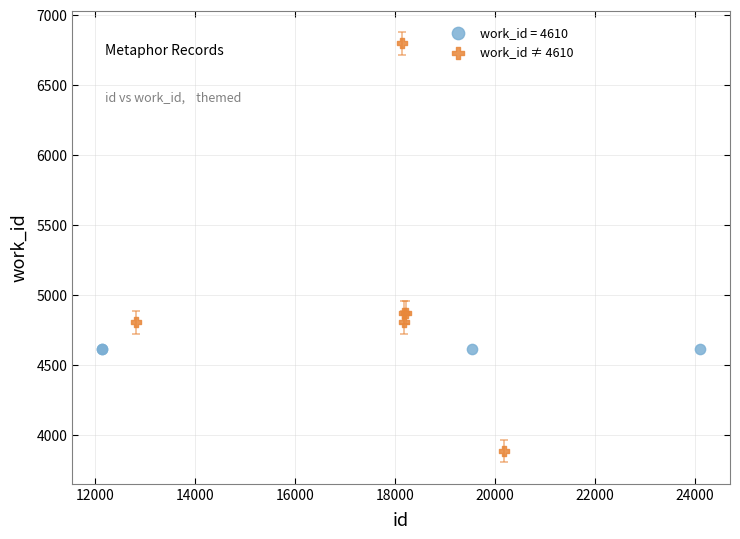

Which series reaches the maximum Y coordinate?

work_id ≠ 4610